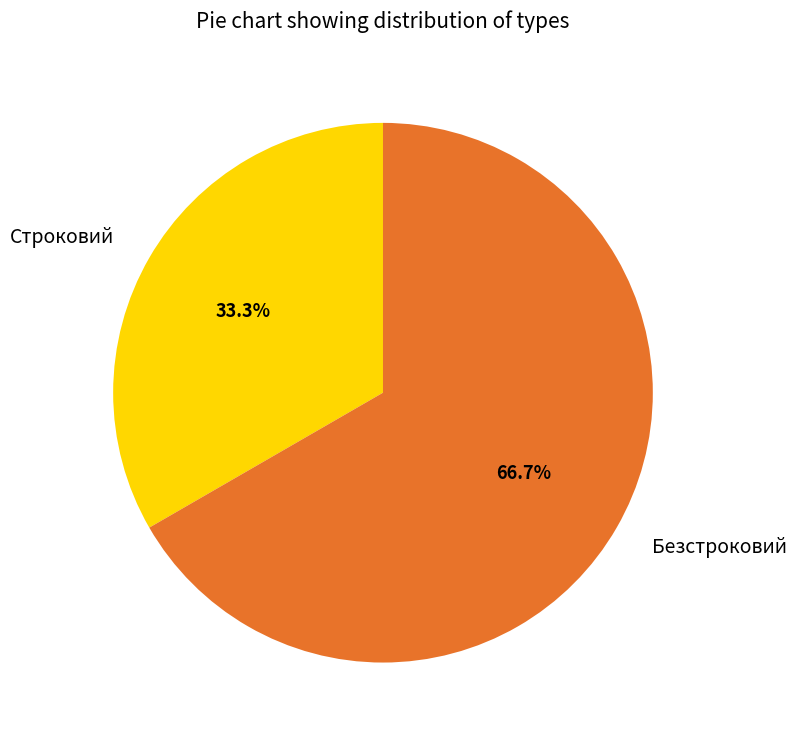

What is the ratio of the value at Безстроковий to the value at Строковий?

2.0